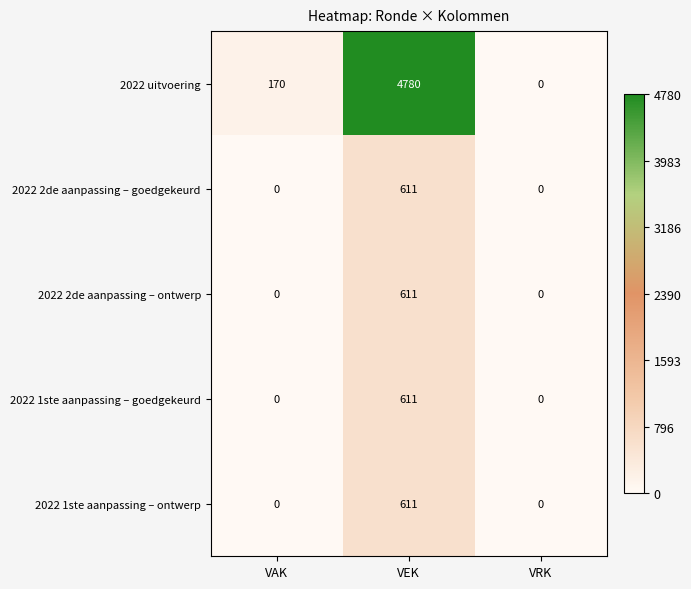

At which category is the sum across all series the highest?

VEK